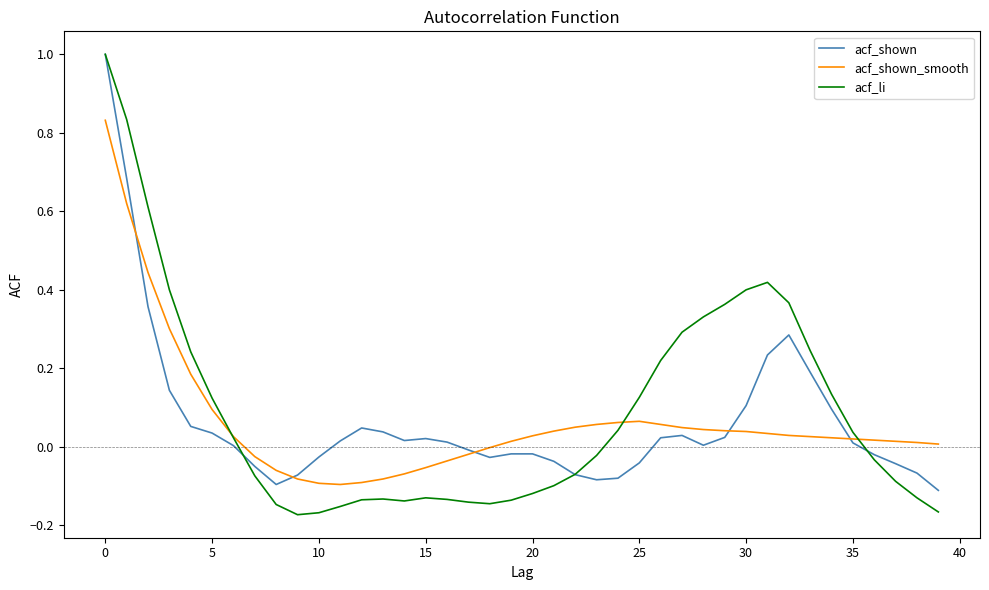

What is the highest value of the acf_li series?

1.0